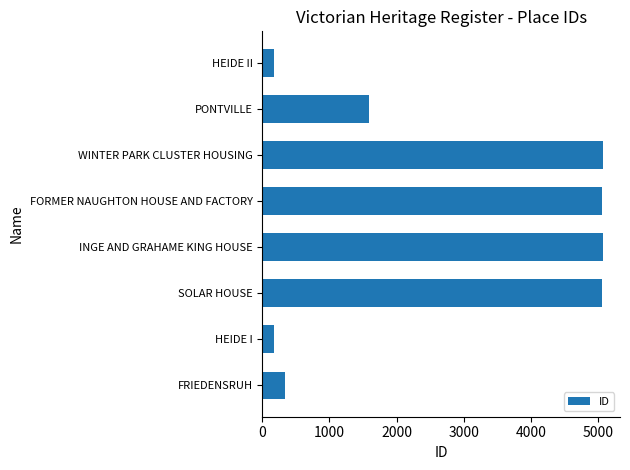

True or false: the data shows 821 at PONTVILLE.

False